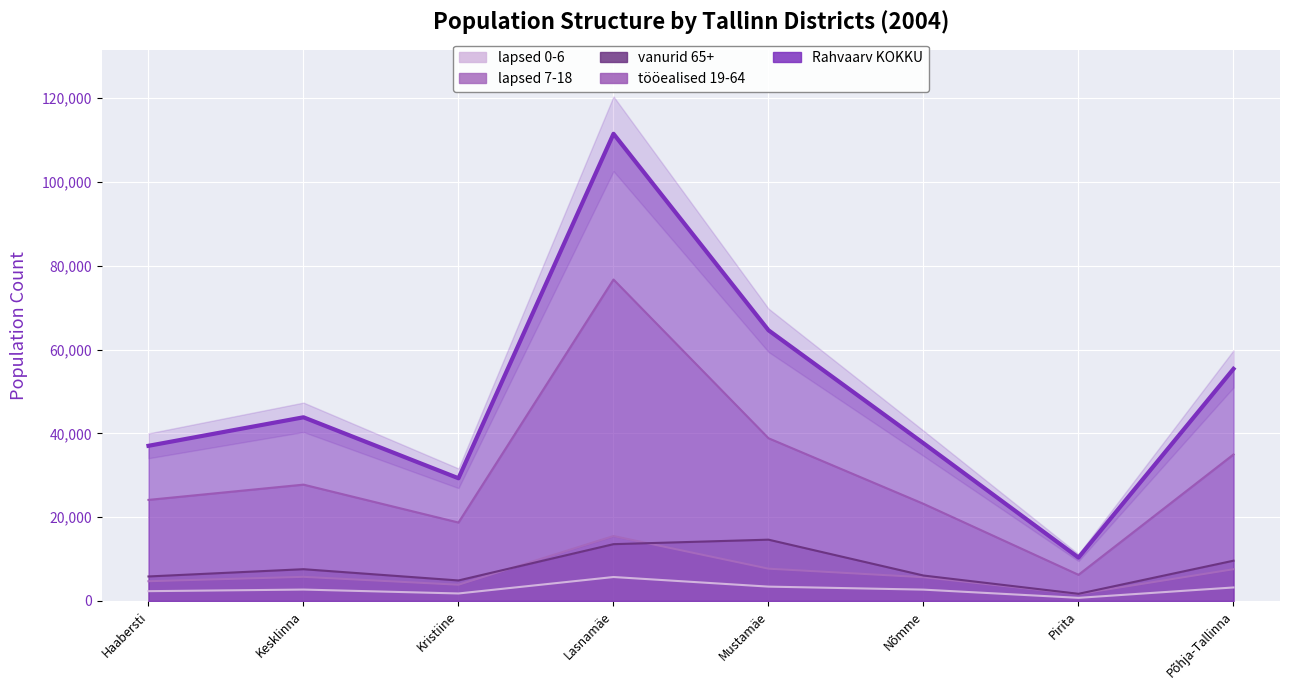

Reading left to right, list all the values displayed in this chart.

lapsed 0-6: Haabersti=2342	Kesklinna=2722	Kristiine=1793	Lasnamäe=5718	Mustamäe=3427	Nõmme=2708	Pirita=749	Põhja-Tallinna=3227
lapsed 7-18: Haabersti=4715	Kesklinna=5762	Kristiine=3876	Lasnamäe=15495	Mustamäe=7708	Nõmme=5669	Pirita=1647	Põhja-Tallinna=7582
vanurid 65+: Haabersti=5852	Kesklinna=7586	Kristiine=4898	Lasnamäe=13560	Mustamäe=14632	Nõmme=6075	Pirita=1711	Põhja-Tallinna=9616
tööealised 19-64: Haabersti=24124	Kesklinna=27767	Kristiine=18719	Lasnamäe=76721	Mustamäe=38840	Nõmme=23187	Pirita=6247	Põhja-Tallinna=34967
Rahvaarv KOKKU: Haabersti=37033	Kesklinna=43837	Kristiine=29286	Lasnamäe=111494	Mustamäe=64607	Nõmme=37639	Pirita=10354	Põhja-Tallinna=55392